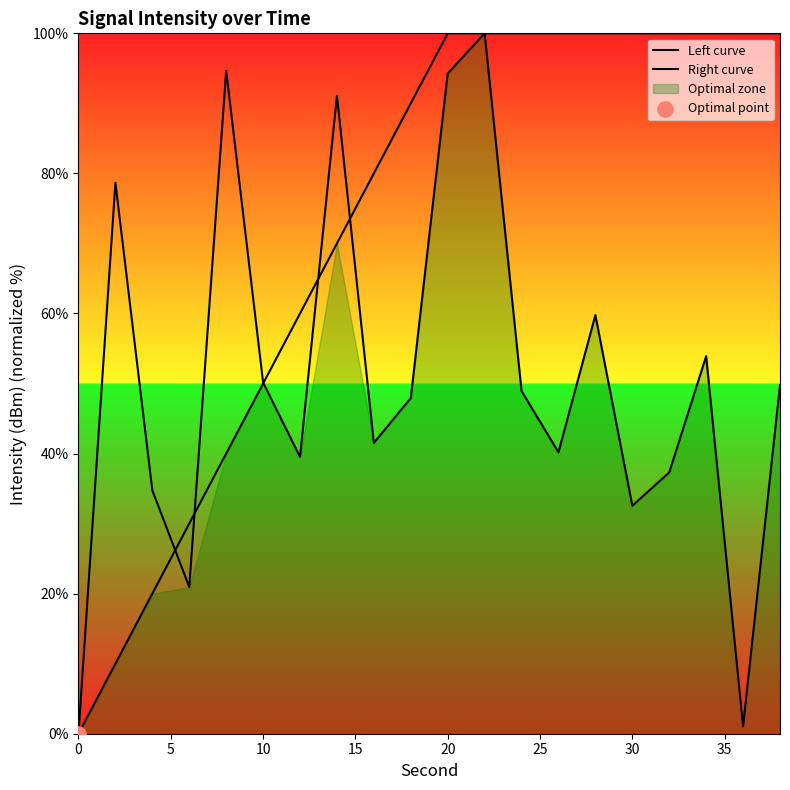

Which series contains the highest Y value?

Left curve